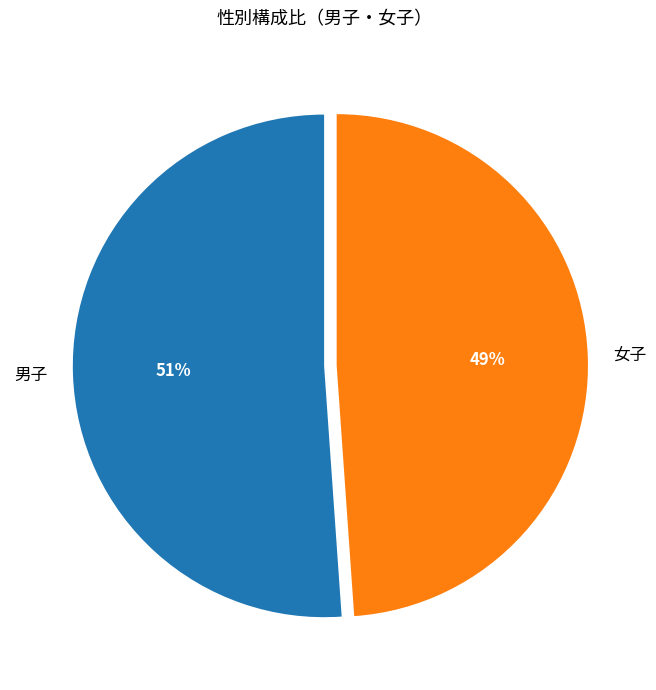

Between 女子 and 男子, which is larger?

男子